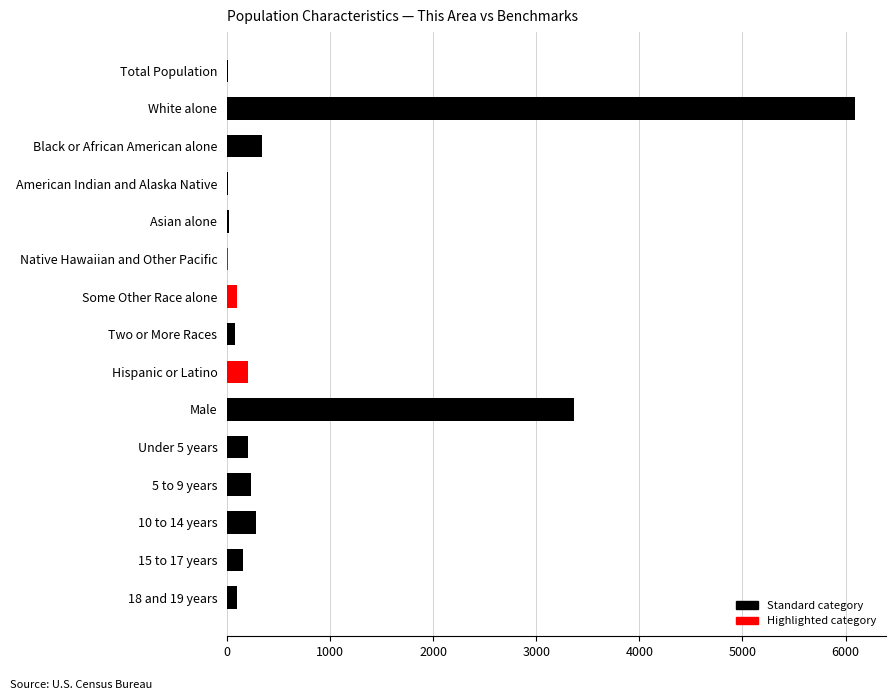

Which label corresponds to the largest value in the chart?

White alone